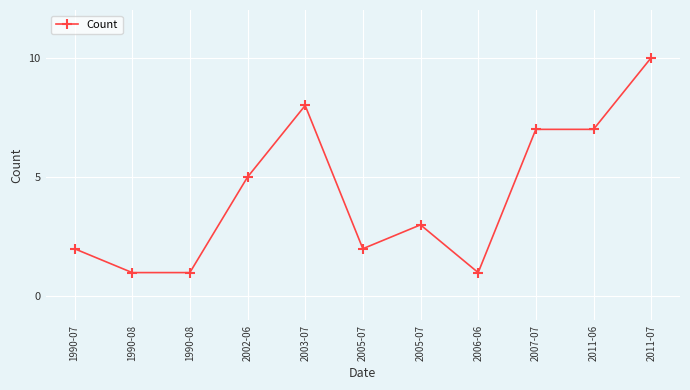

At which label is the value closest to 5?

2002-06